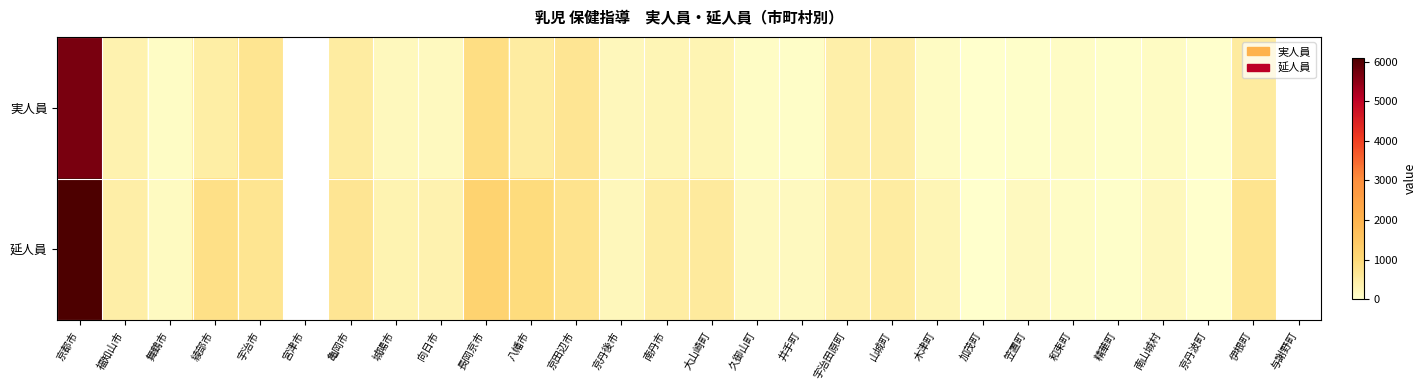

What is the total value across all series at 木津町?

361.0